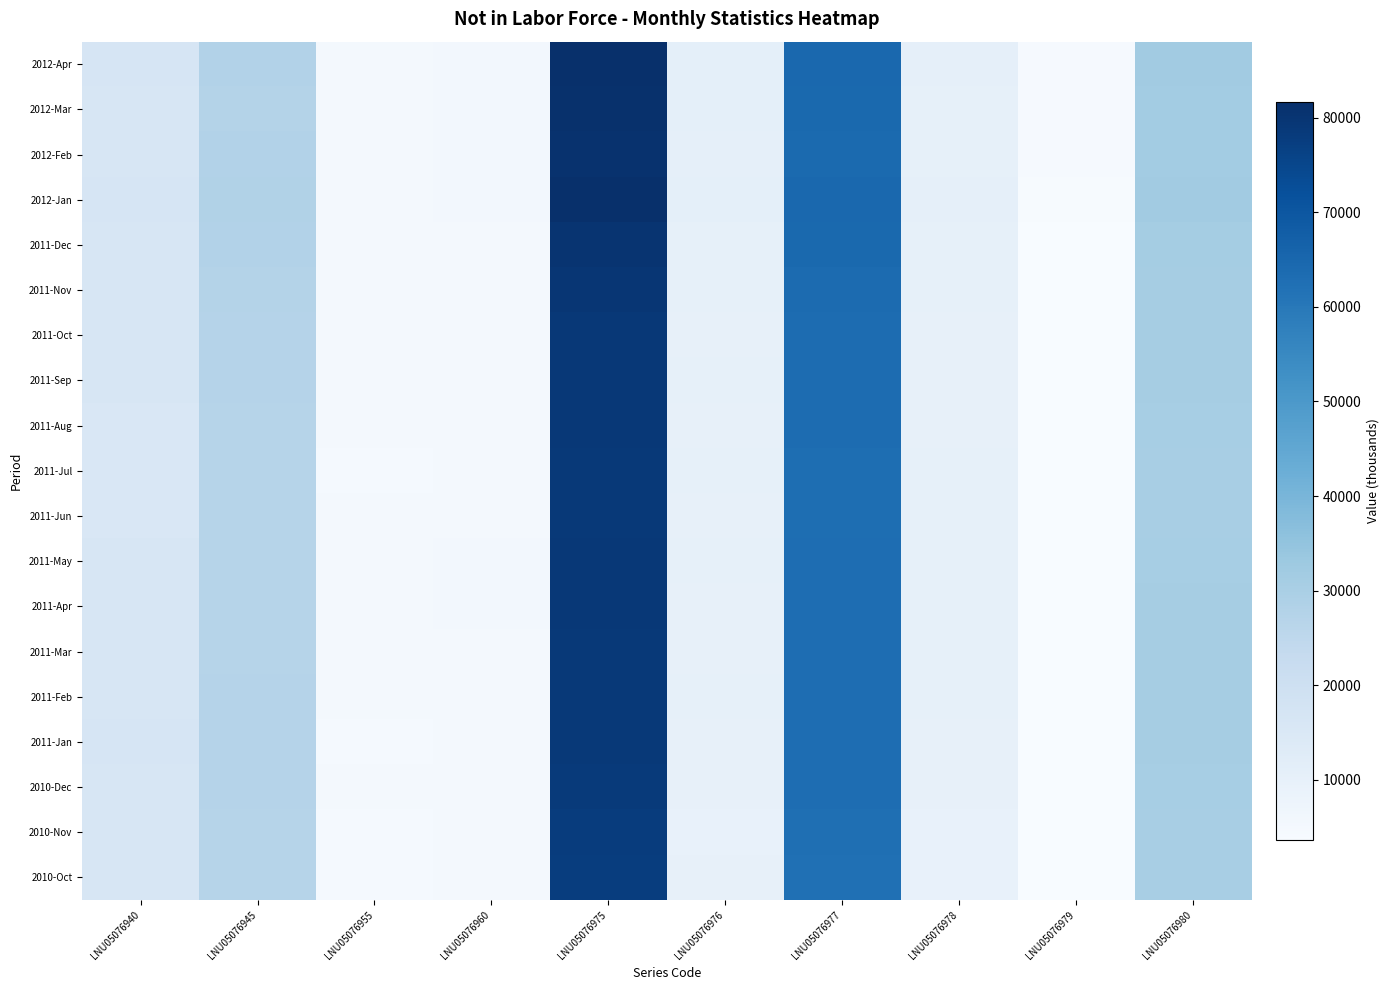

What is the smallest value displayed?

3618